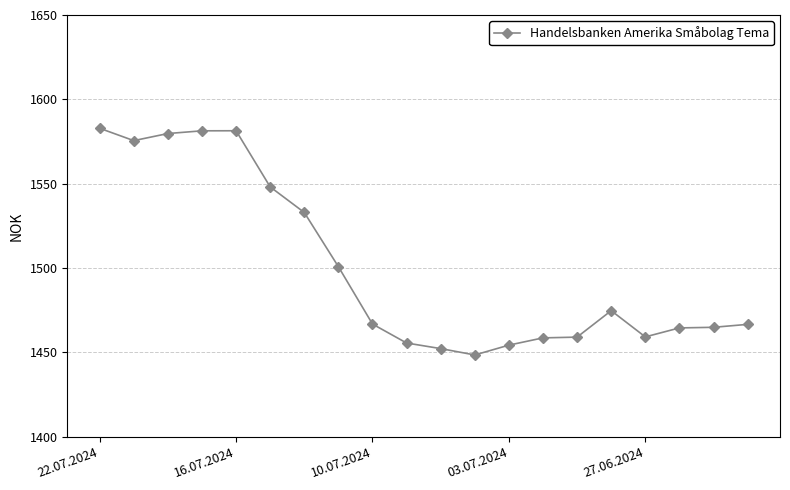

What is the value of the 3rd point from the left?

1579.7